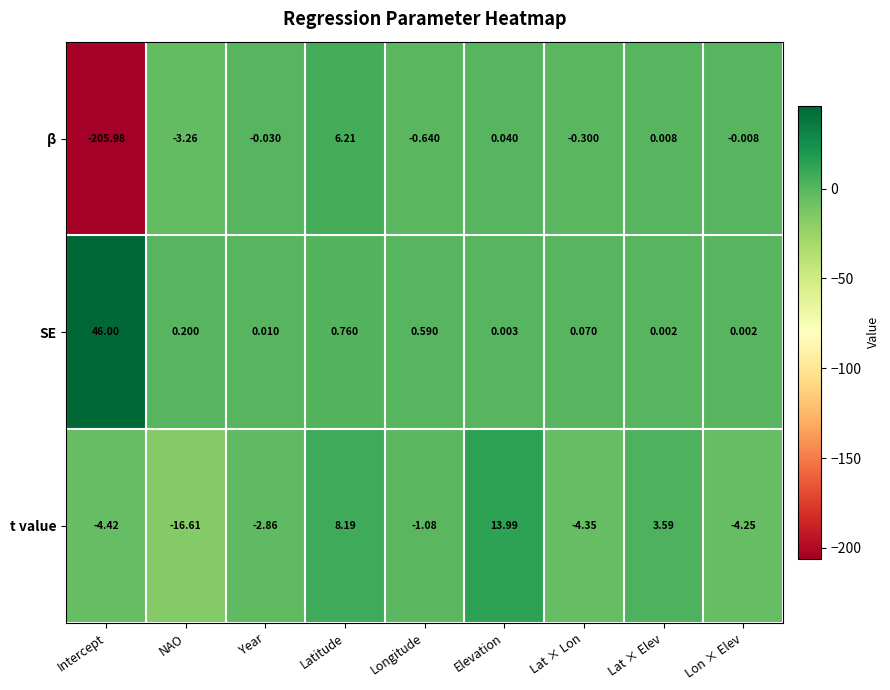

At which category is the sum across all series the highest?

Latitude